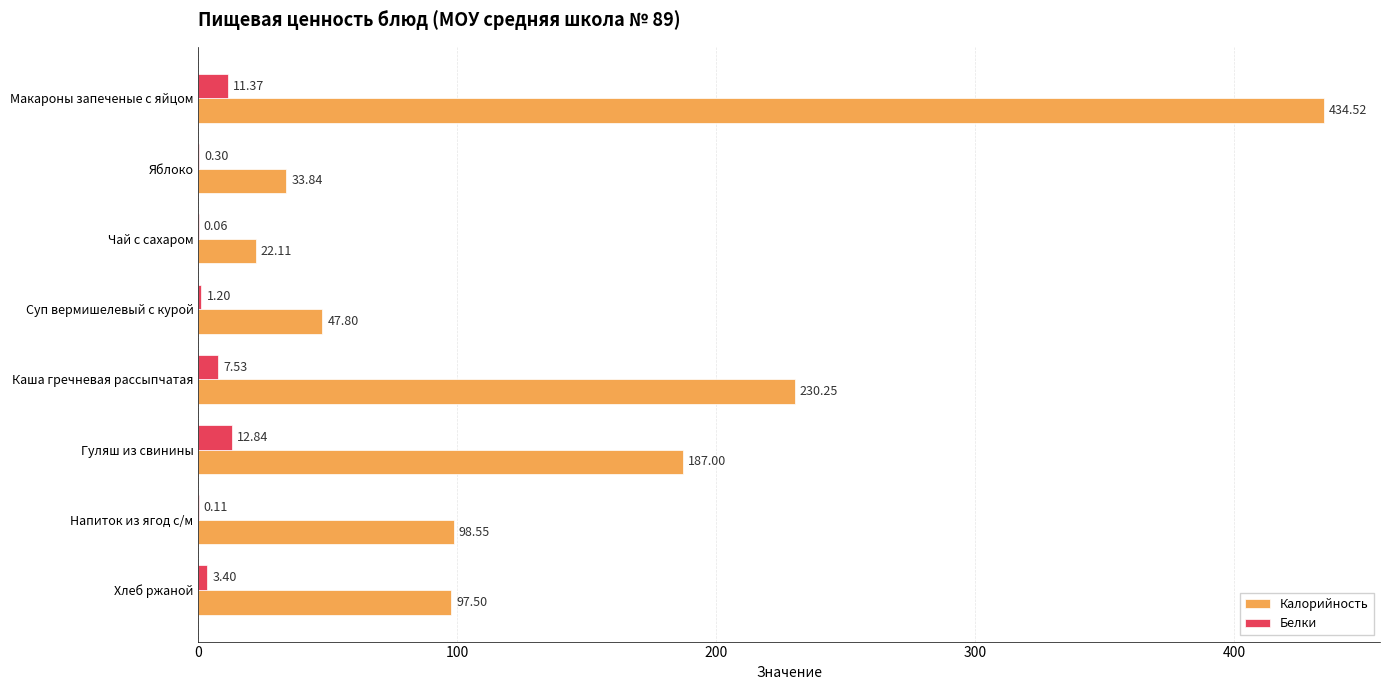

At which category is the sum across all series the highest?

Макароны запеченые с яйцом